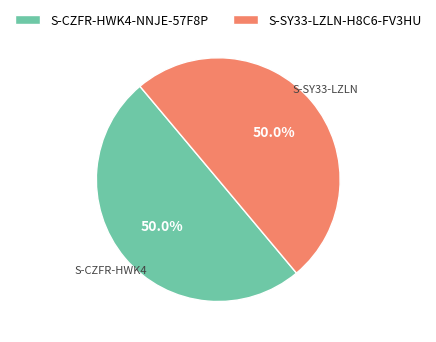

How many segments does this pie chart have?

2